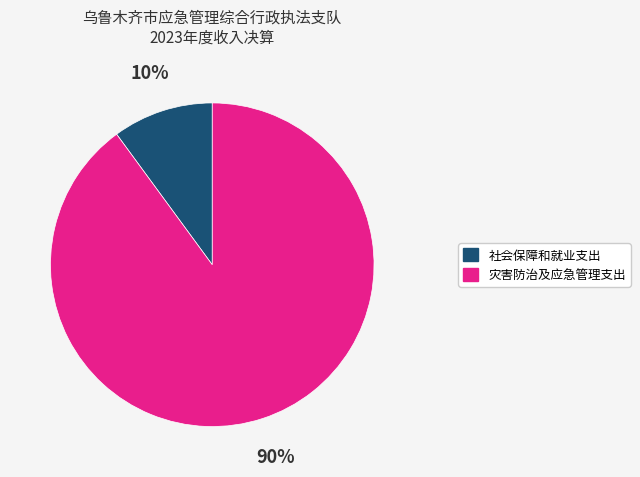

To the nearest percent, what is the average slice percentage?

50%